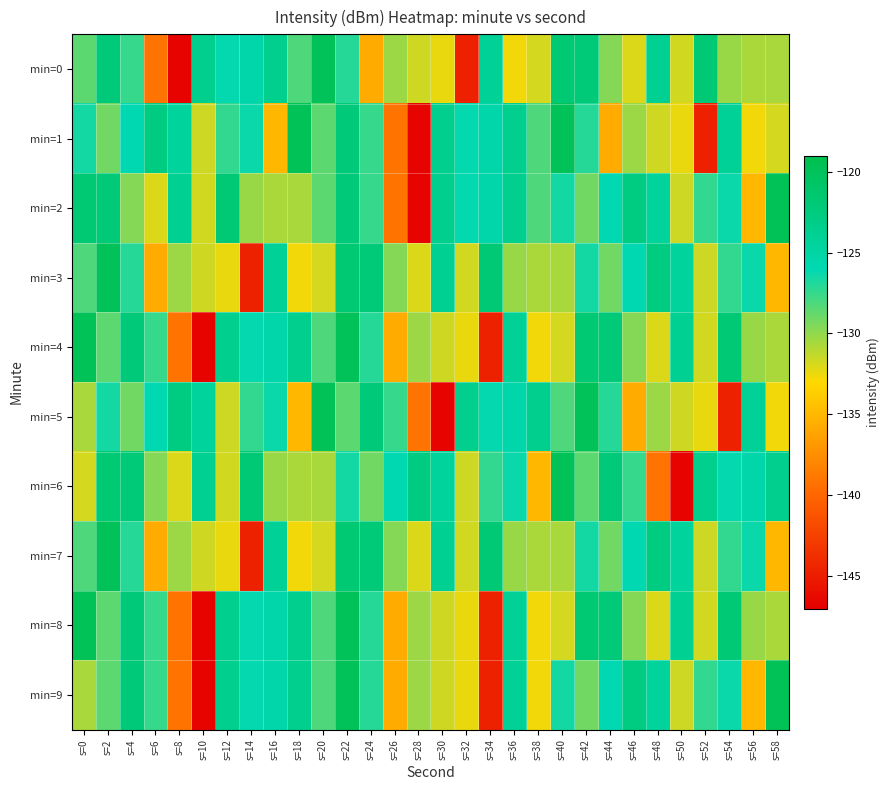

What is the greatest value displayed?

-119.8